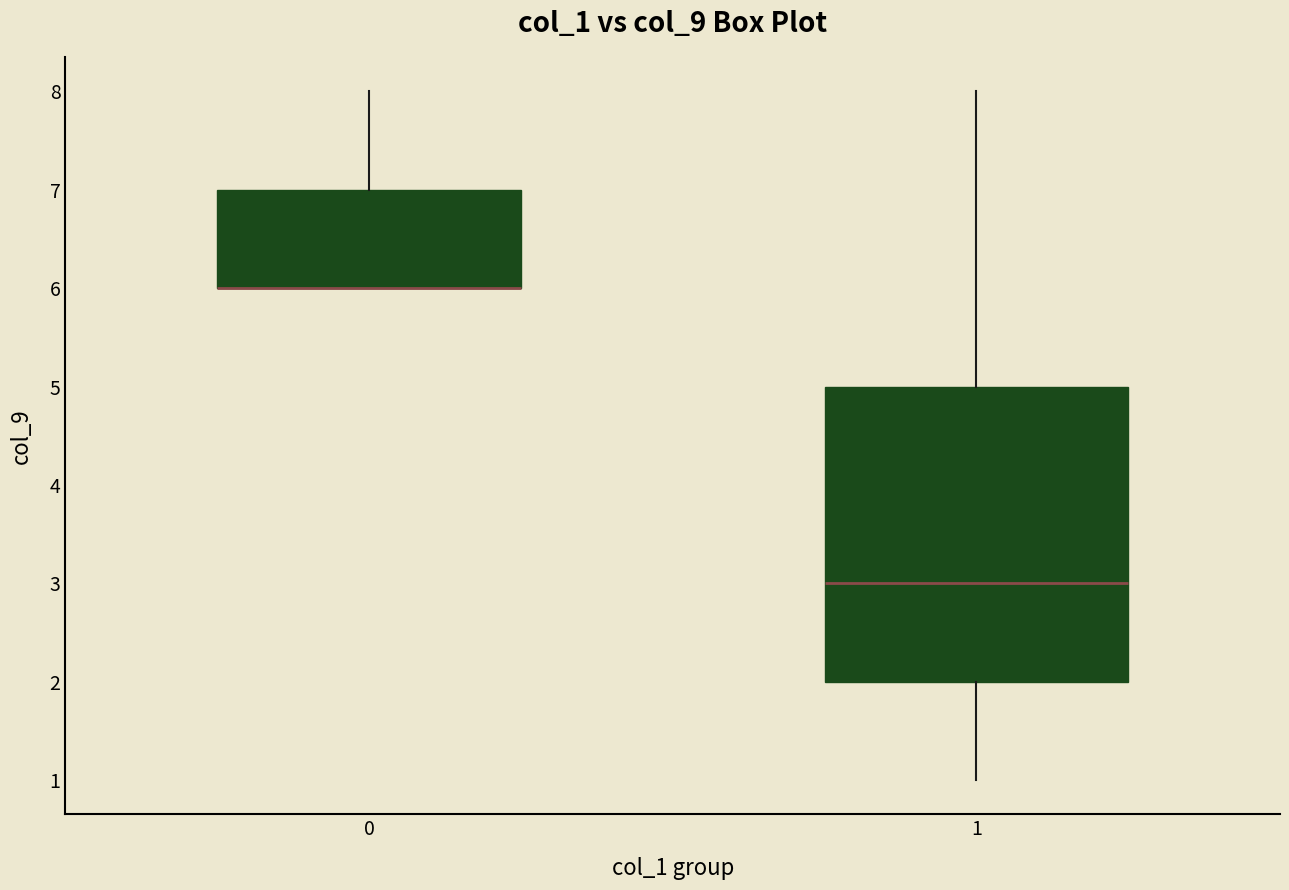

Reading left to right, read every box against the y-axis: the position of its median line, the range the box covers, and the ends of its whiskers. The values are not printed on the chart, so give them approximately, as read against the axis.

0: median 6 (drawn on the box's lower edge), box 6 to 7, whiskers 6 to 8
1: median 3, box 2 to 5, whiskers 1 to 8